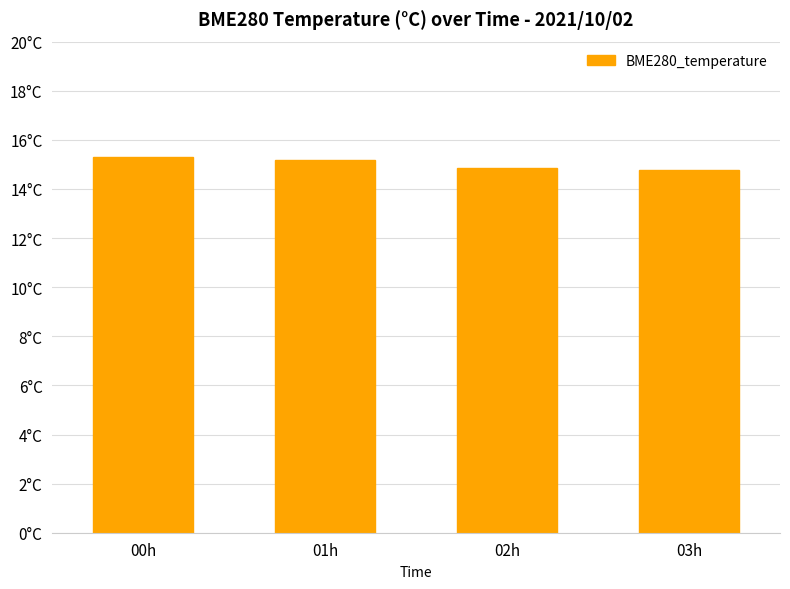

What is the difference between the maximum and second lowest values?

0.4